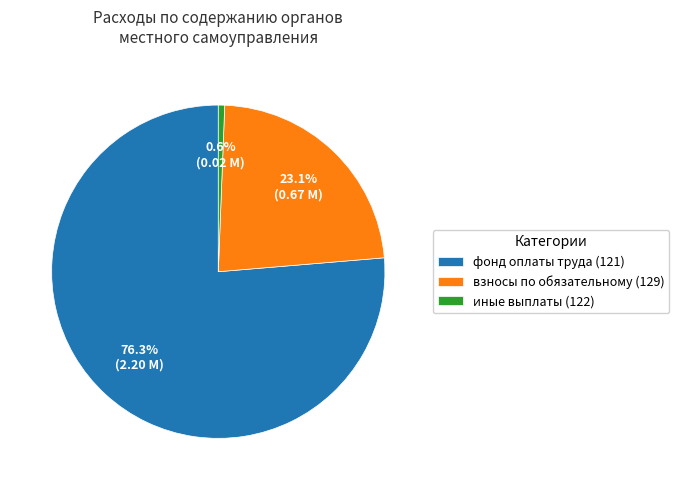

Does фонд оплаты труда (121) represent more than half of the total?

Yes